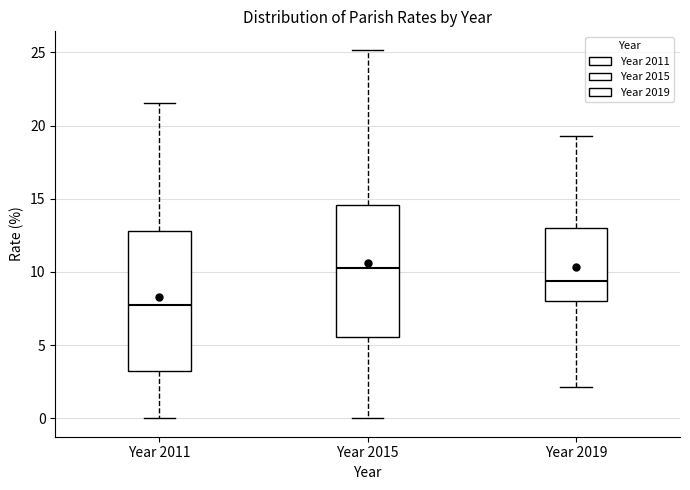

Which box's median line is the lowest?

Year 2011